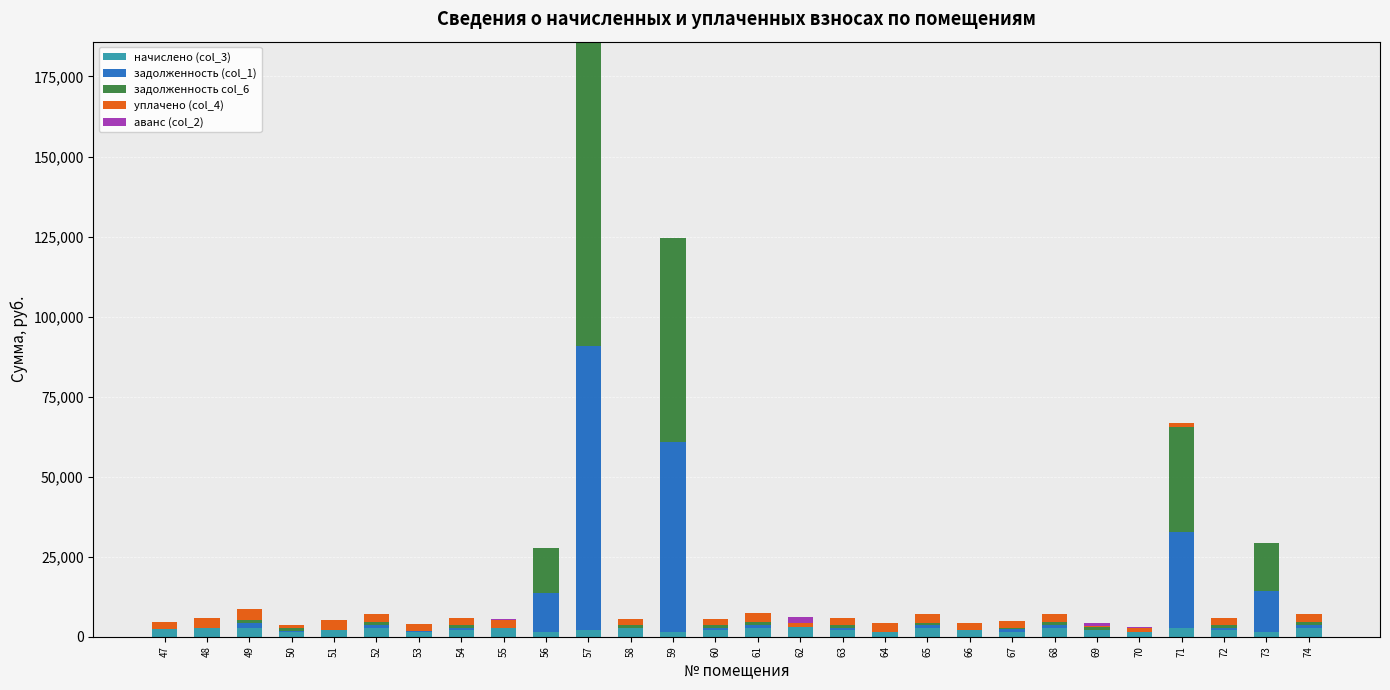

At which category is the sum across all series the highest?

57